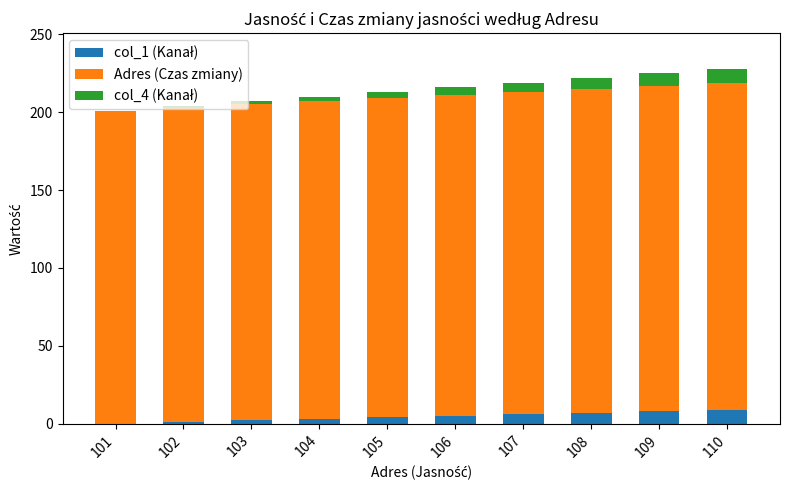

Are the bars grouped side by side (vs. stacked)?

No